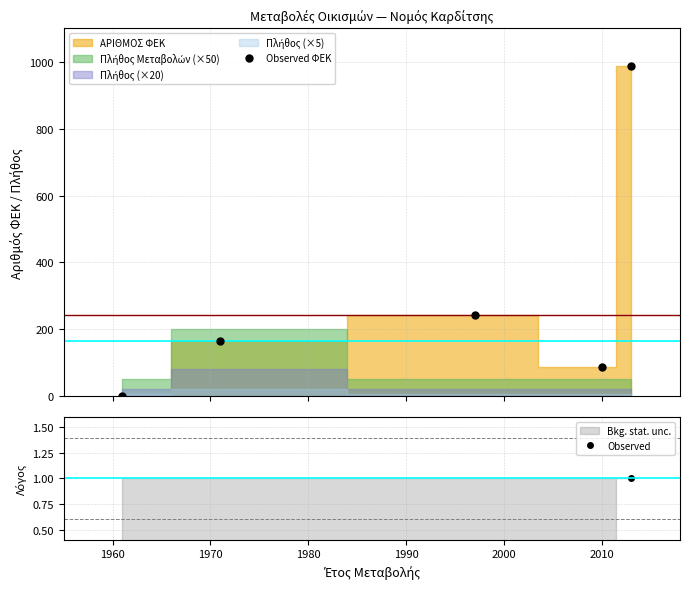

How many values in the Observed ΦΕΚ series exceed 164?

2